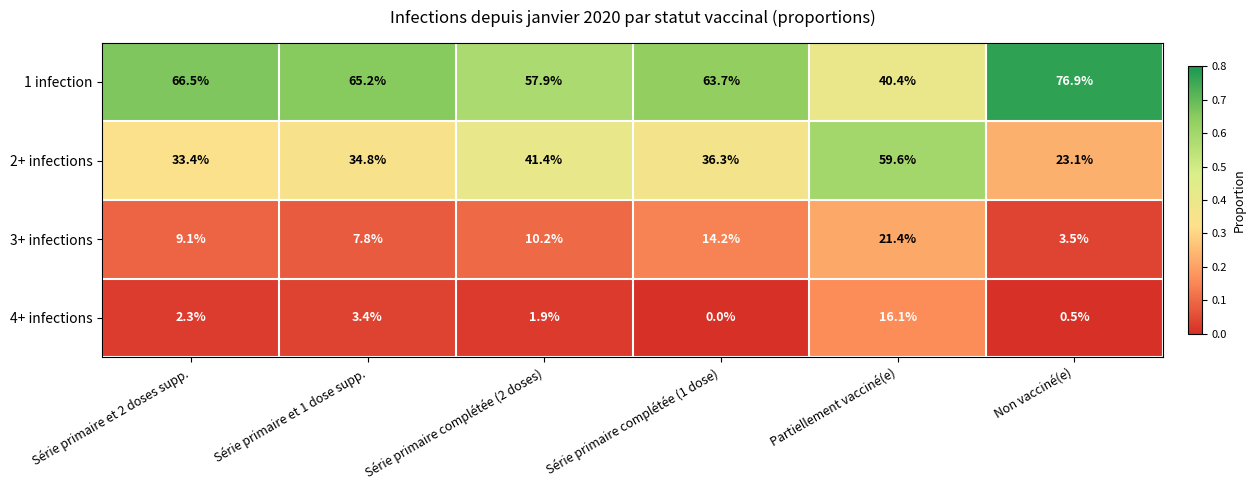

What is the sum of all 3+ infections values?

66.2